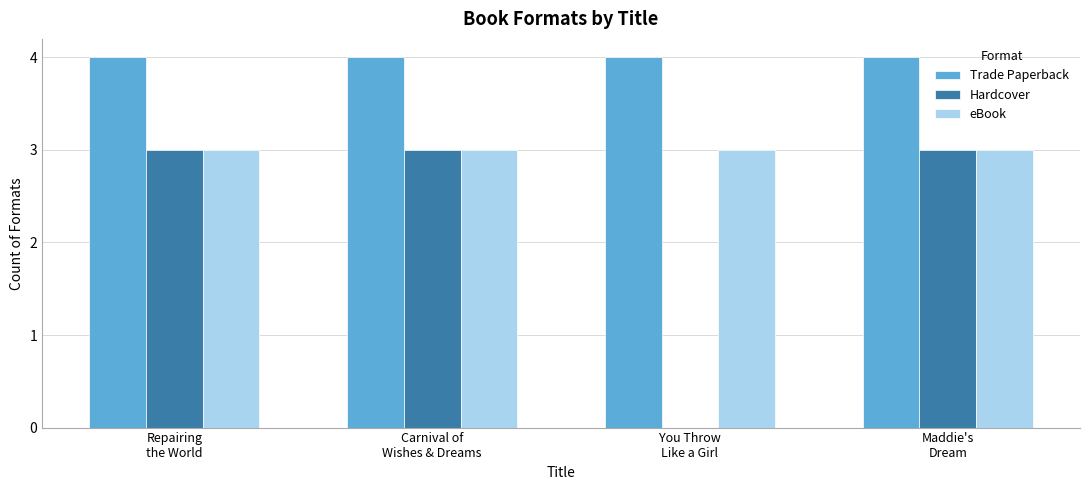

What is the average value of the eBook series?

3